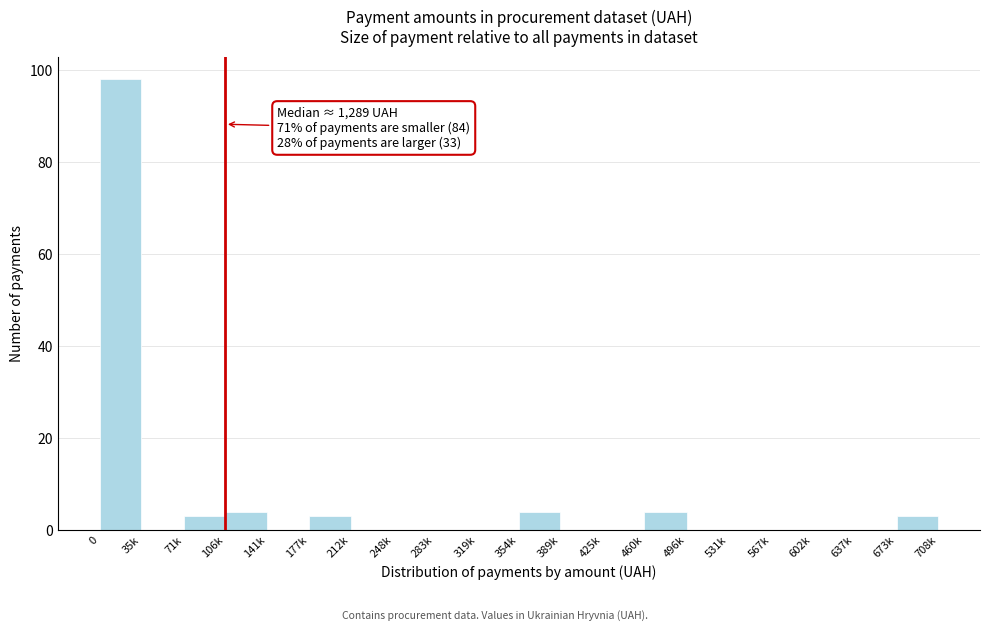

Reading left to right, extract all data points from this chart.

0=98	35k=0	71k=3	106k=4	141k=0	177k=3	212k=0	248k=0	283k=0	319k=0	354k=4	389k=0	425k=0	460k=4	496k=0	531k=0	567k=0	602k=0	637k=0	673k=3